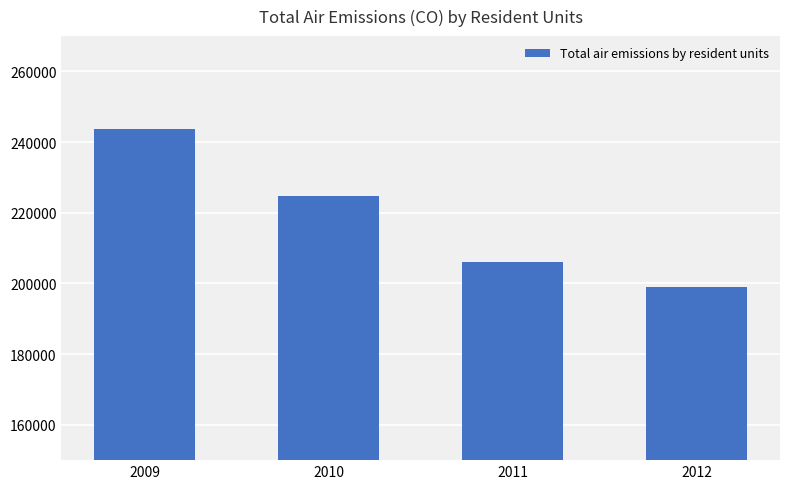

What is the change in value from 2010 to 2011?

-18794.4